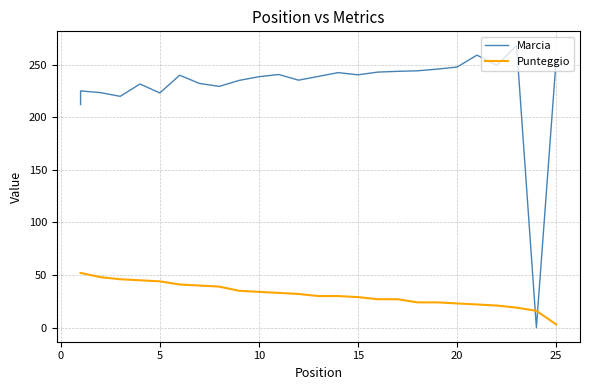

What are all the series names shown in the legend?

Marcia, Punteggio